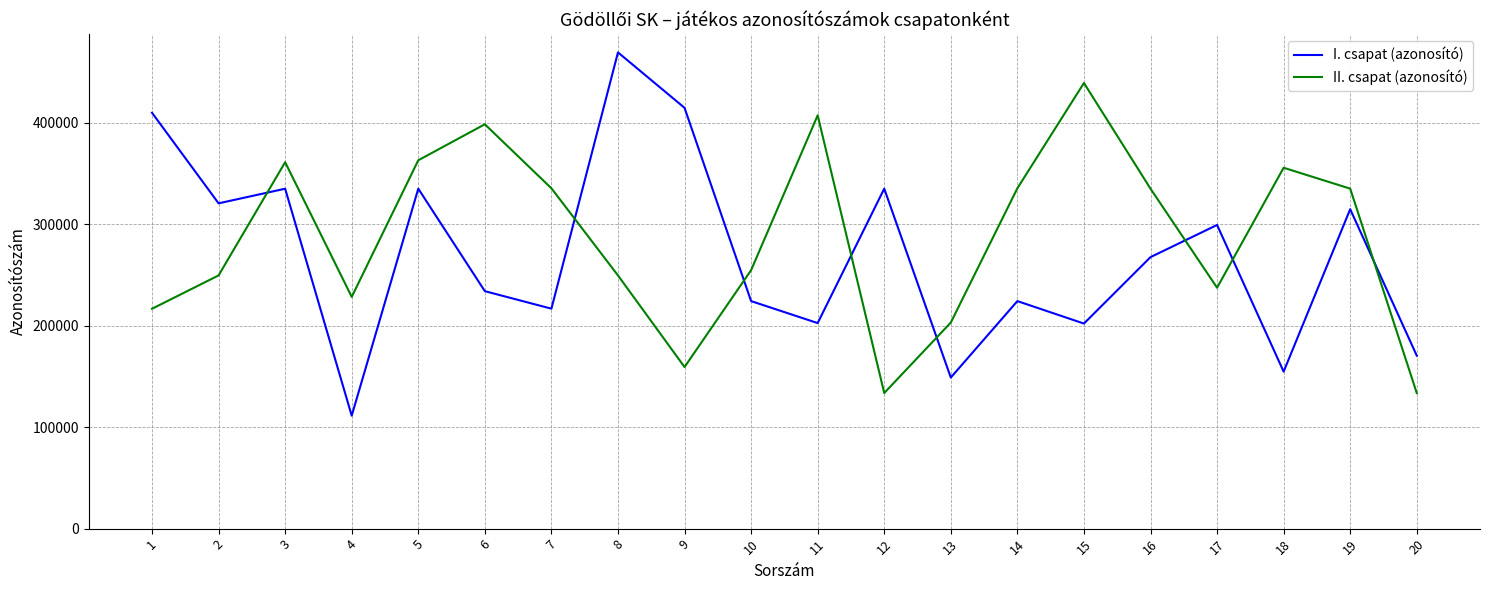

How many times do II. csapat (azonosító) and I. csapat (azonosító) cross each other?

8